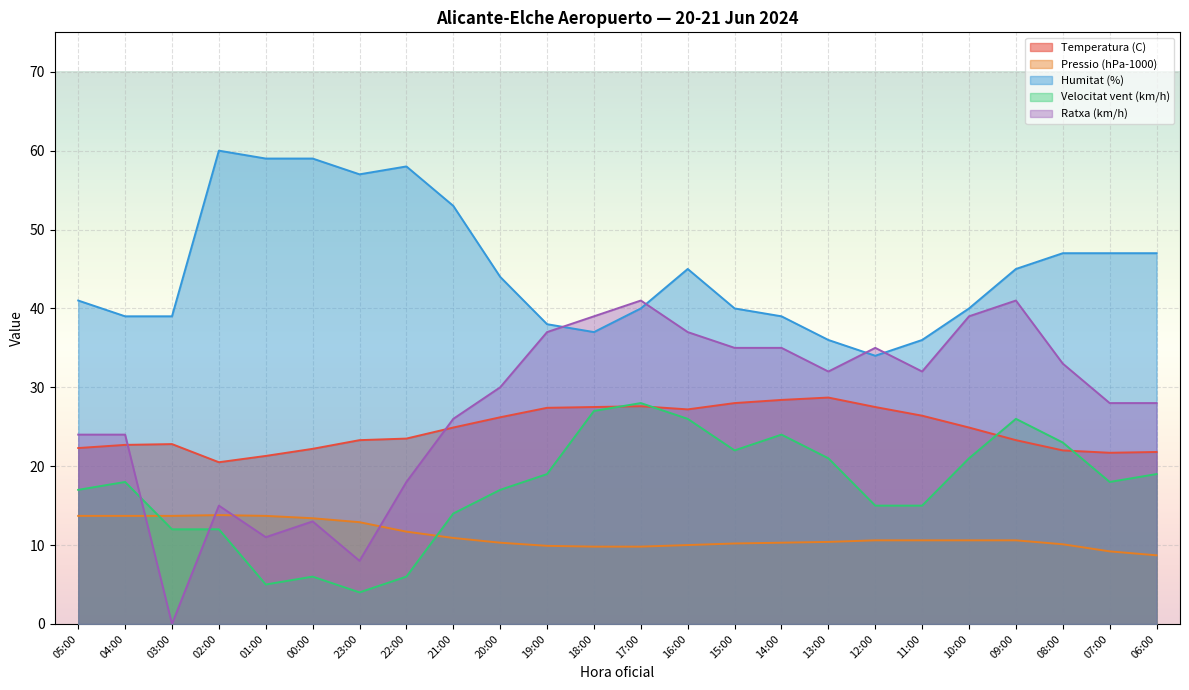

What are all the series names shown in the legend?

Temperatura (C), Pressio (hPa-1000), Humitat (%), Velocitat vent (km/h), Ratxa (km/h)